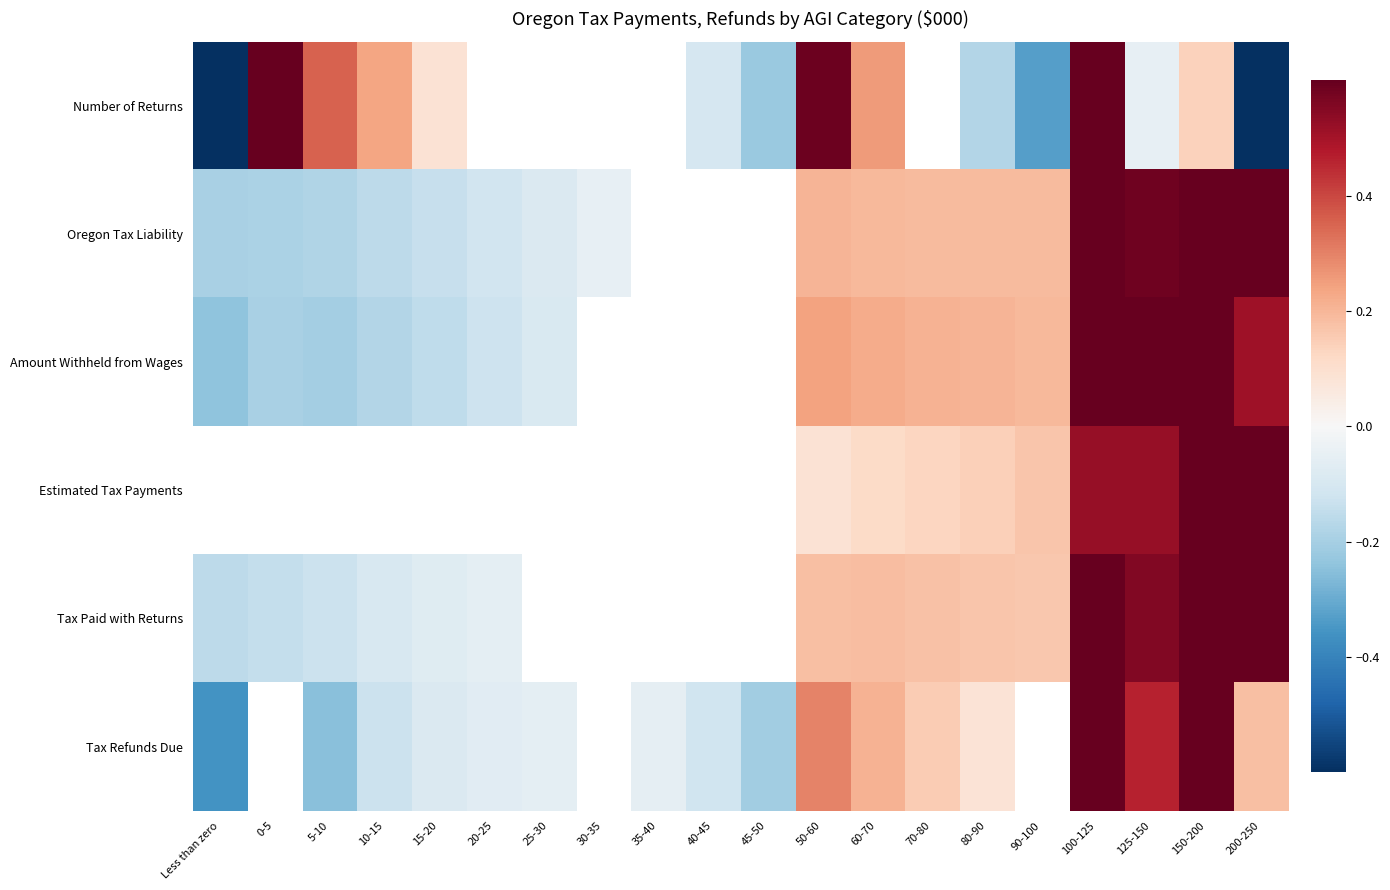

What is the difference between the second highest and minimum values in the Estimated Tax Payments series?

0.3